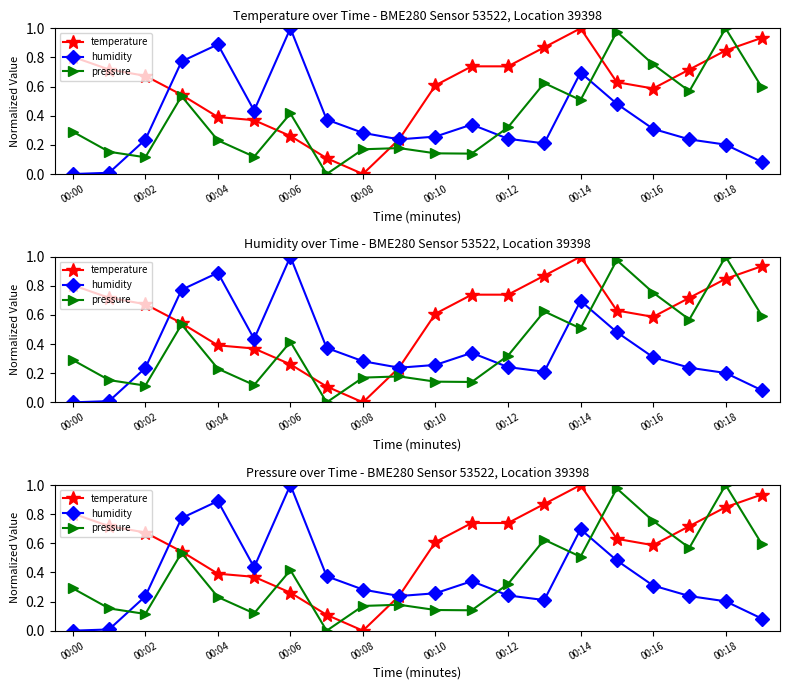

What position from the left is 00:14?

15